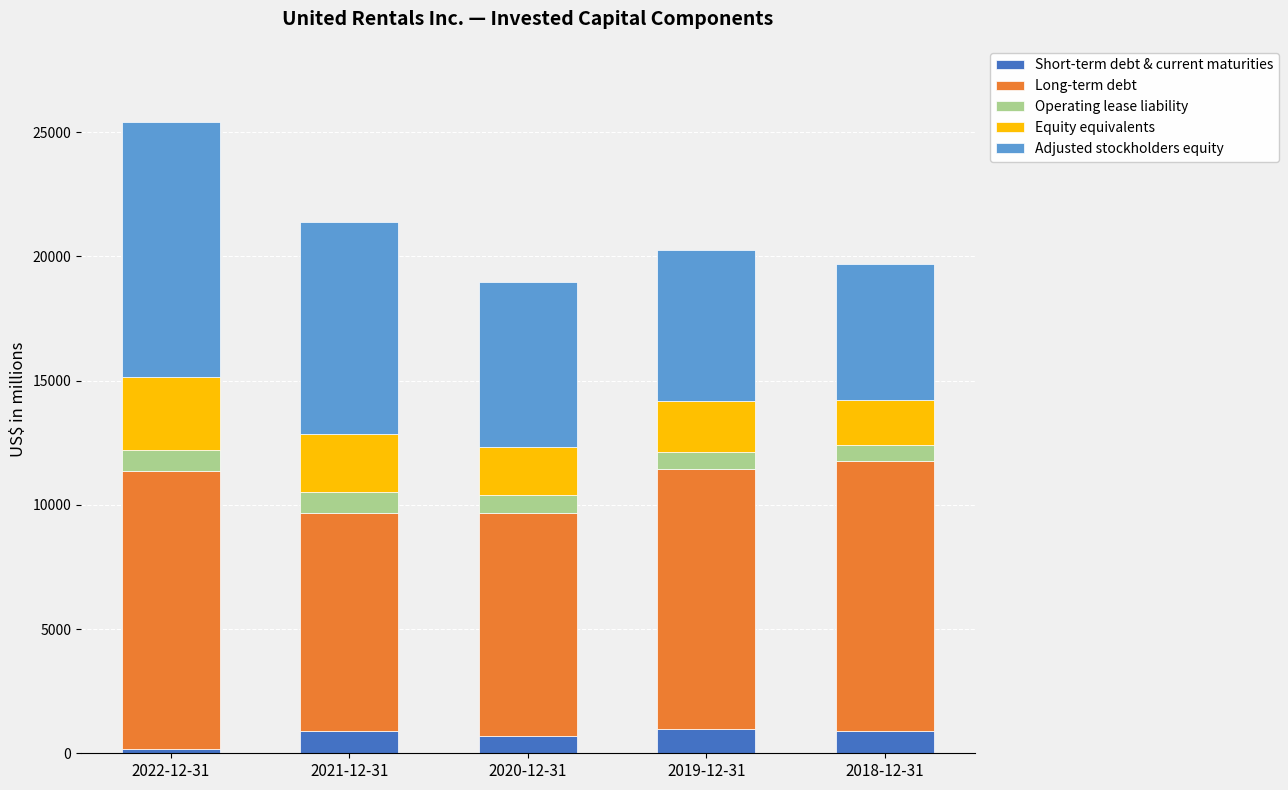

What is the highest value of the Short-term debt & current maturities series?

997